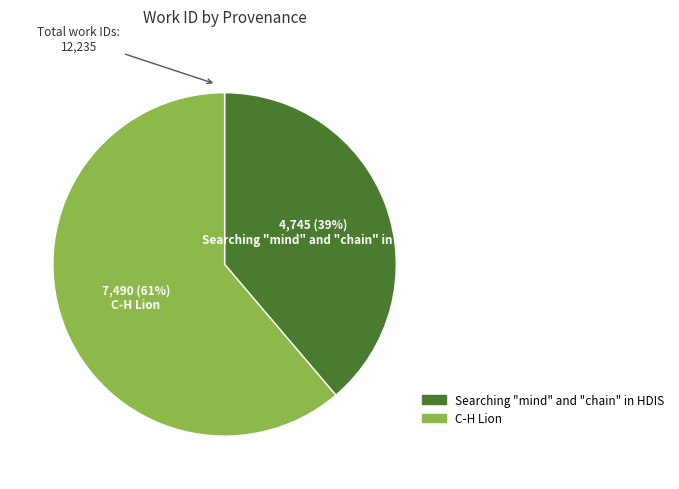

Approximately how many times larger is the value at Searching "mind" and "chain" in HDIS compared to C-H Lion?

0.6